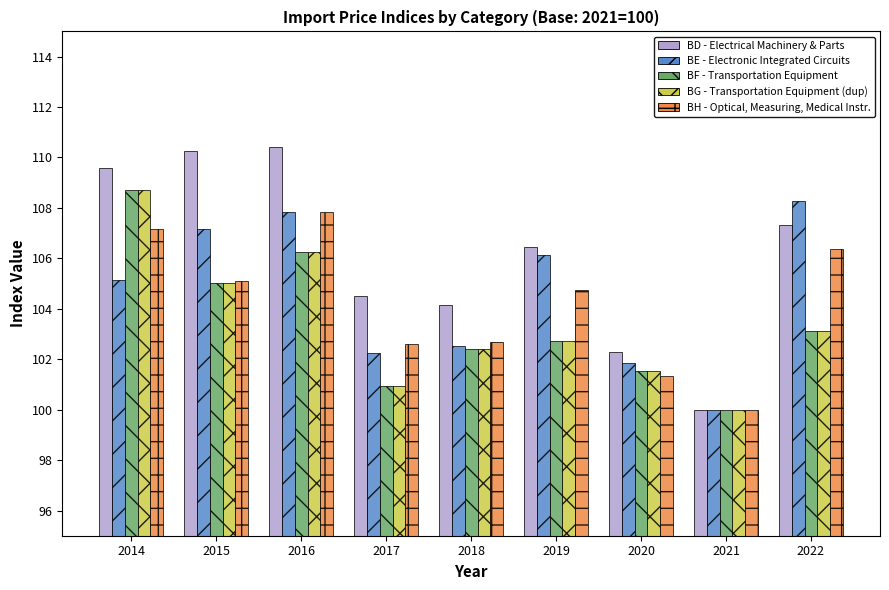

Which label corresponds to the smallest value in the chart?

2021